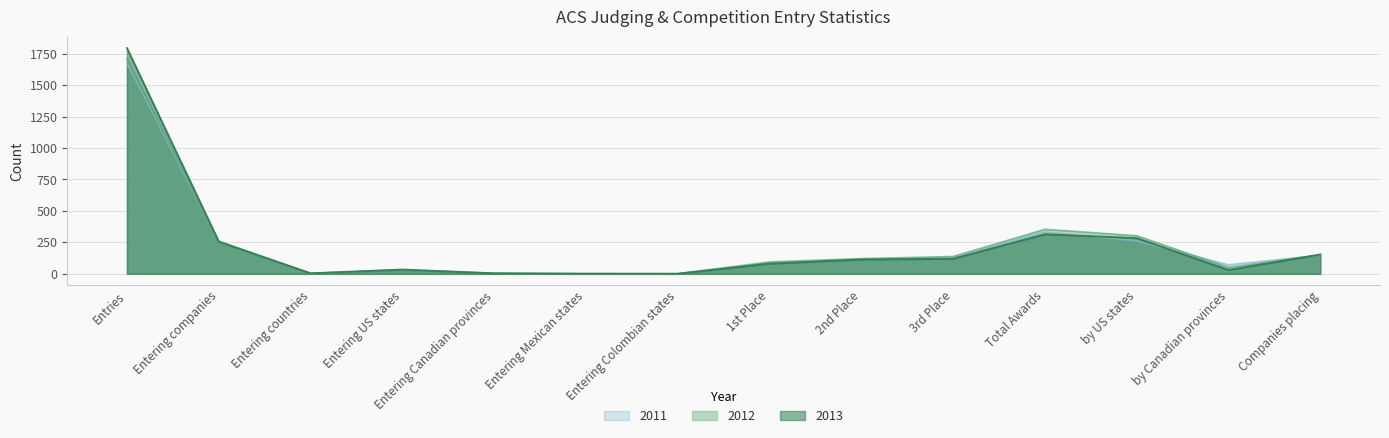

Reading left to right, what are all the values shown in this chart?

2011: Entries=1676	Entering companies=258	Entering countries=3	Entering US states=33	Entering Canadian provinces=5	Entering Mexican states=1	Entering Colombian states=0	1st Place=87	2nd Place=116	3rd Place=131	Total Awards=334	by US states=262	by Canadian provinces=72	Companies placing=148
2012: Entries=1711	Entering companies=254	Entering countries=4	Entering US states=30	Entering Canadian provinces=4	Entering Mexican states=1	Entering Colombian states=1	1st Place=95	2nd Place=121	3rd Place=138	Total Awards=354	by US states=303	by Canadian provinces=51	Companies placing=150
2013: Entries=1794	Entering companies=257	Entering countries=4	Entering US states=34	Entering Canadian provinces=4	Entering Mexican states=1	Entering Colombian states=1	1st Place=81	2nd Place=114	3rd Place=120	Total Awards=315	by US states=284	by Canadian provinces=31	Companies placing=154